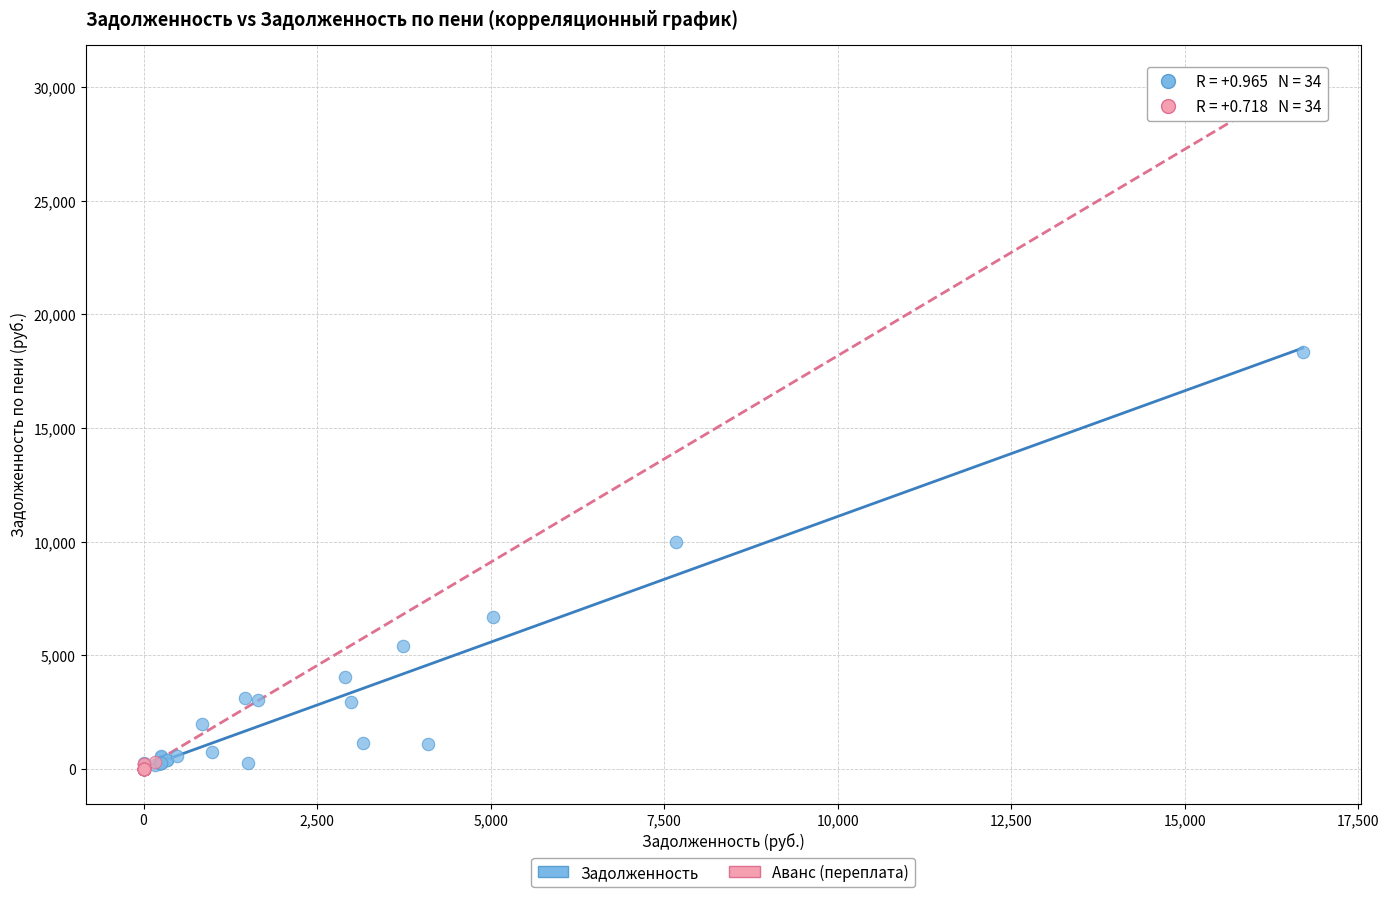

Which series has the widest spread of Y values?

Задолженность